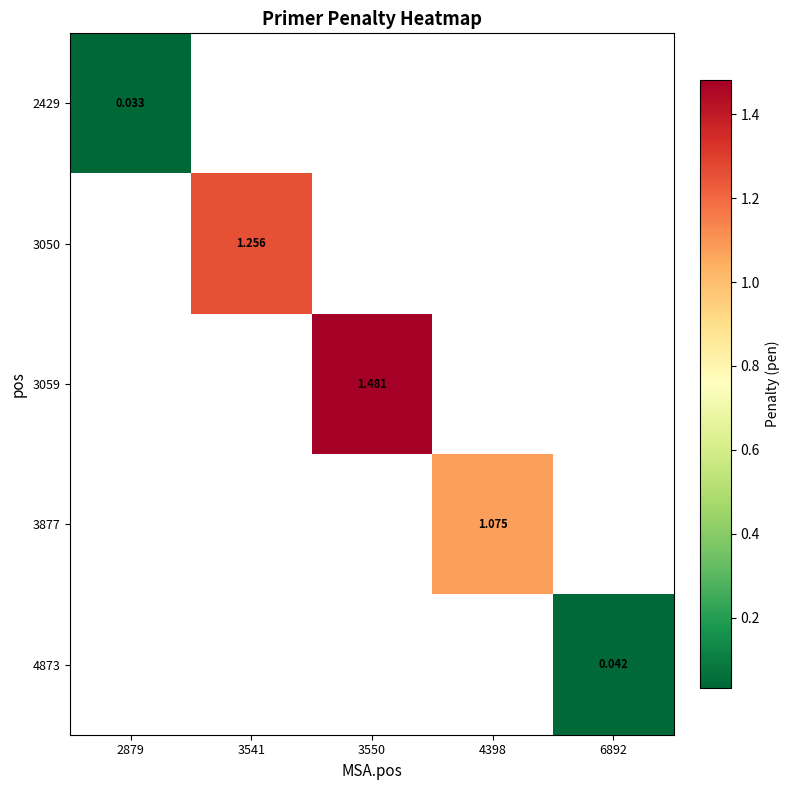

How many data points does each series have?

5